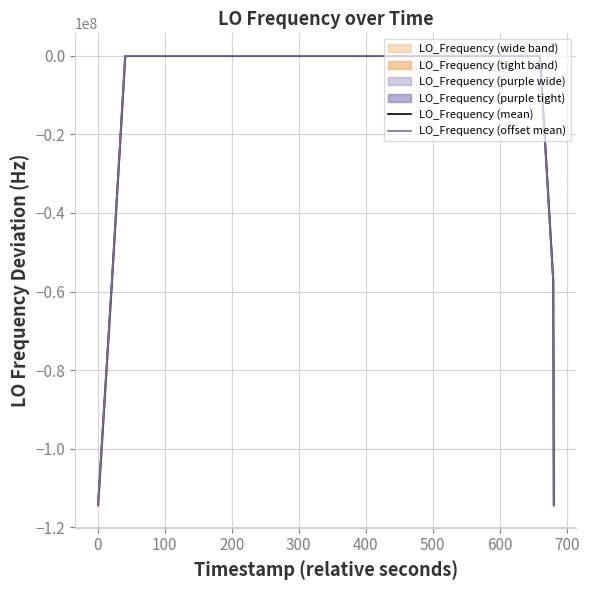

How many values in LO_Frequency (offset mean) are above zero?

10